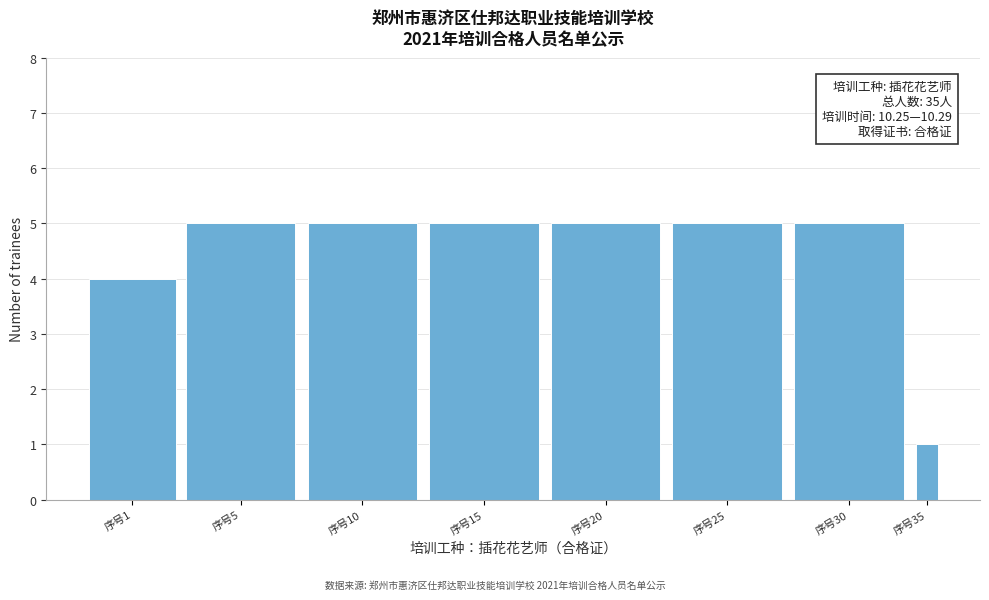

Reading left to right, extract all data points from this chart.

4	5	5	5	5	5	5	1